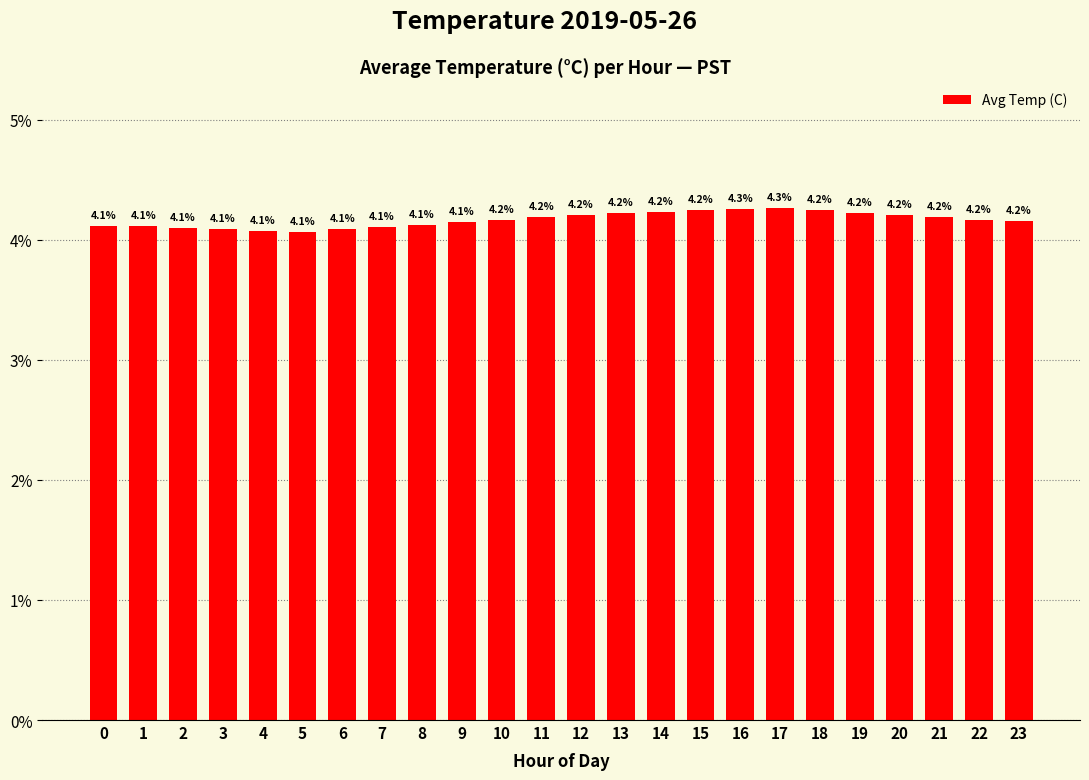

Where is the data nearest to the value 4?

5